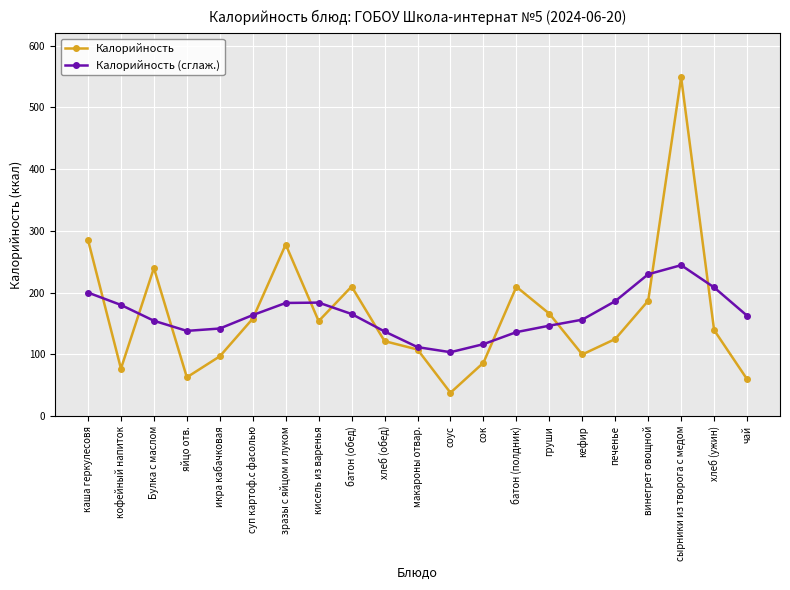

What is the label of the 11th point from the right?

макароны отвар.